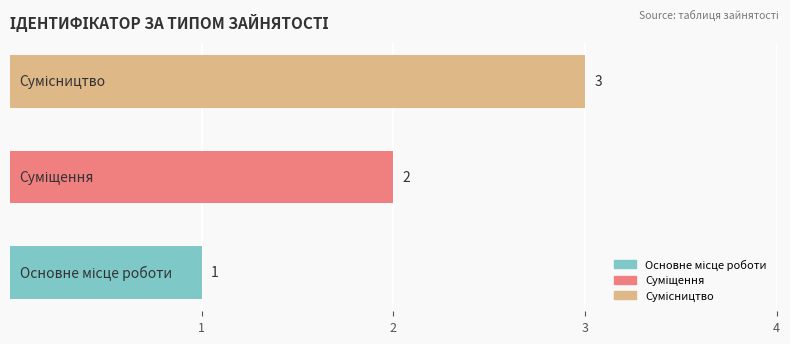

What is the greatest value displayed?

3